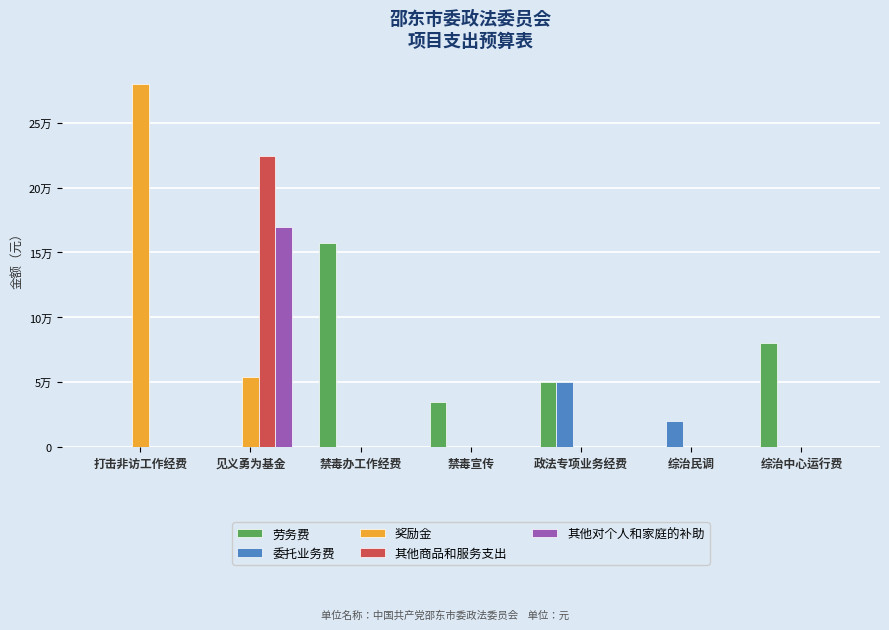

Does the chart contain stacked bars?

No